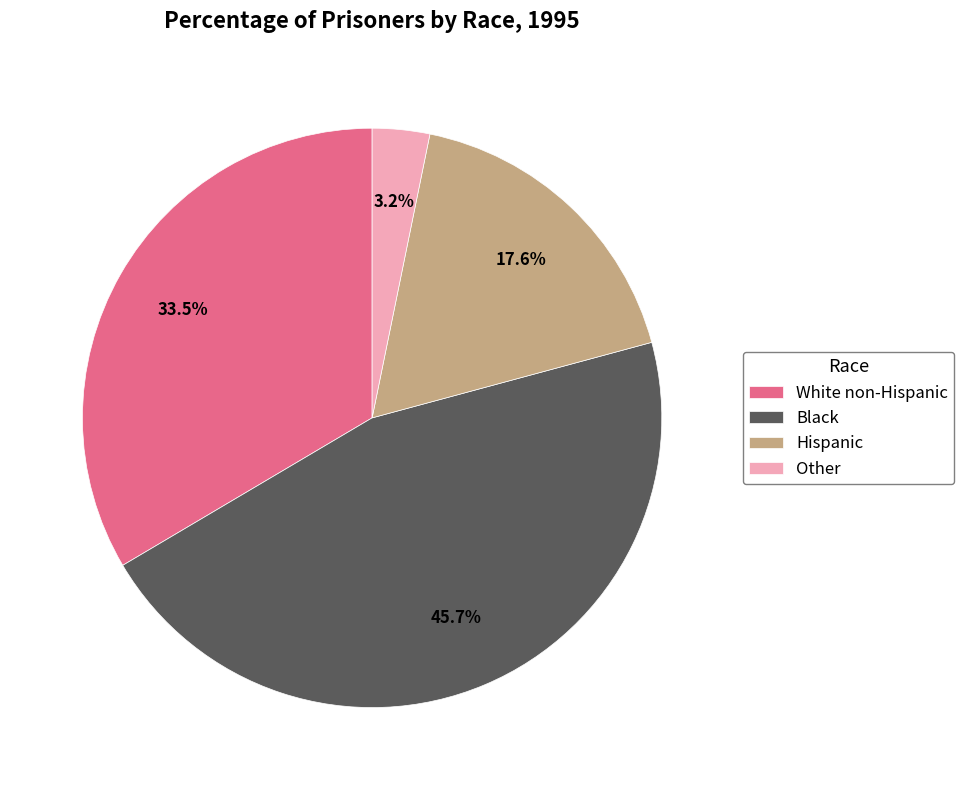

Does Black represent more than half of the total?

No